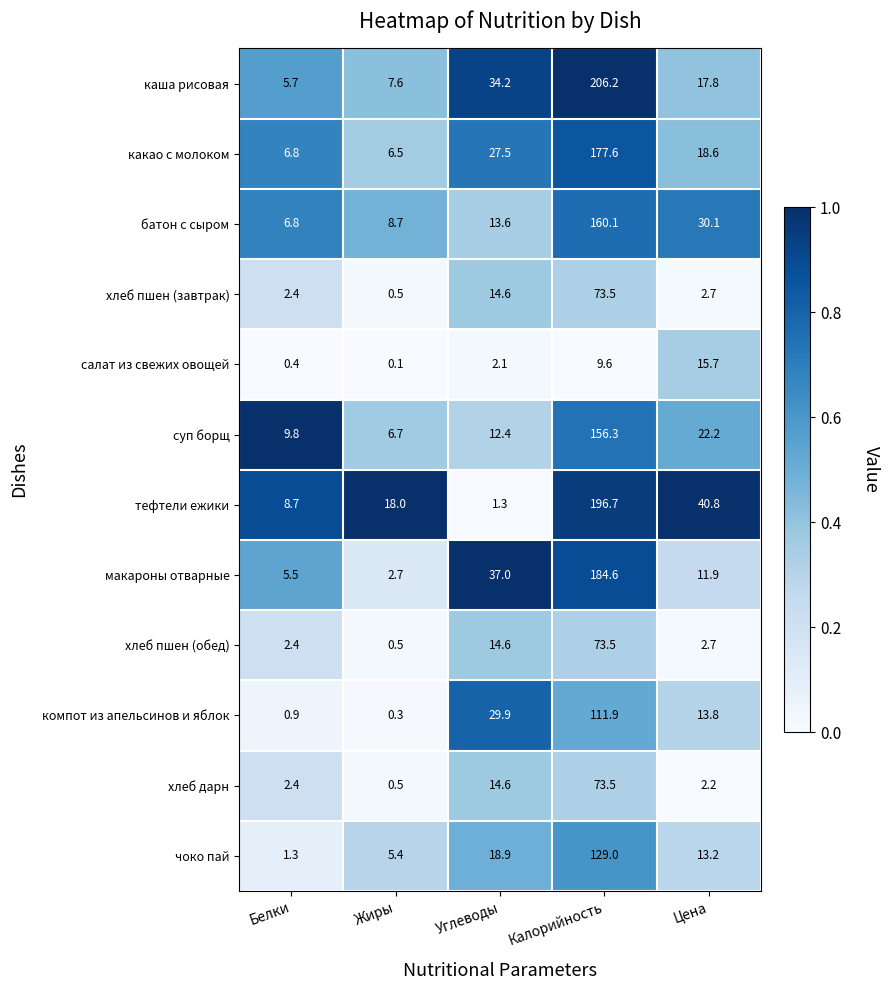

The каша рисовая series shows 34.2 at Углеводы. True or false?

True